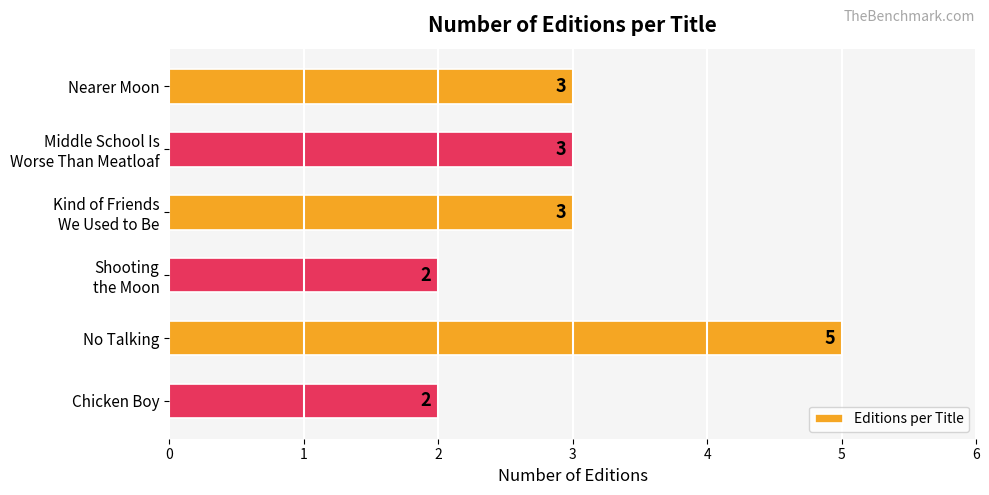

Which has a higher value, Chicken Boy or Nearer Moon?

Nearer Moon